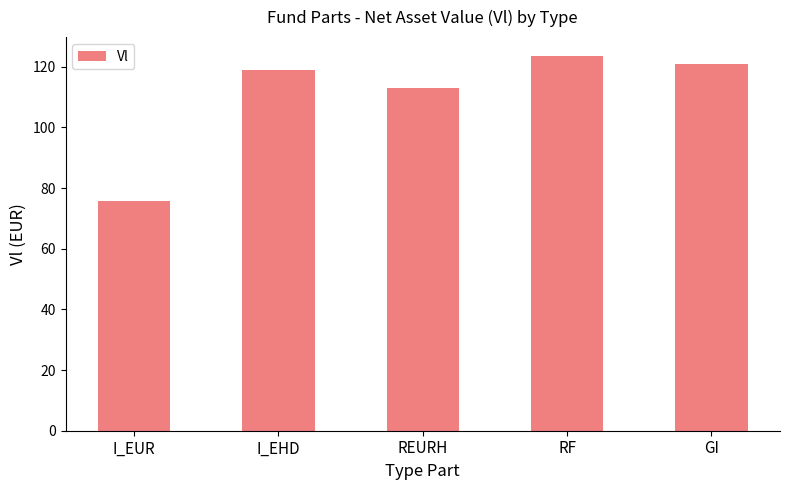

How many values exceed 118?

3